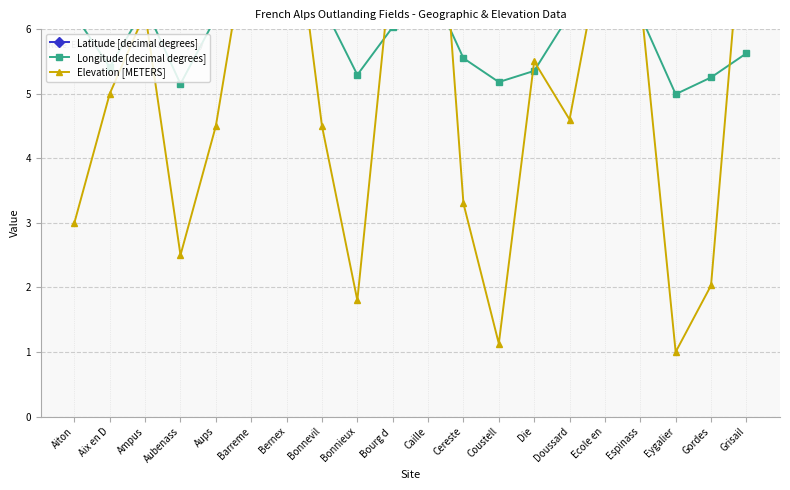

The Latitude [decimal degrees] series shows 76.4 at Cereste. True or false?

False